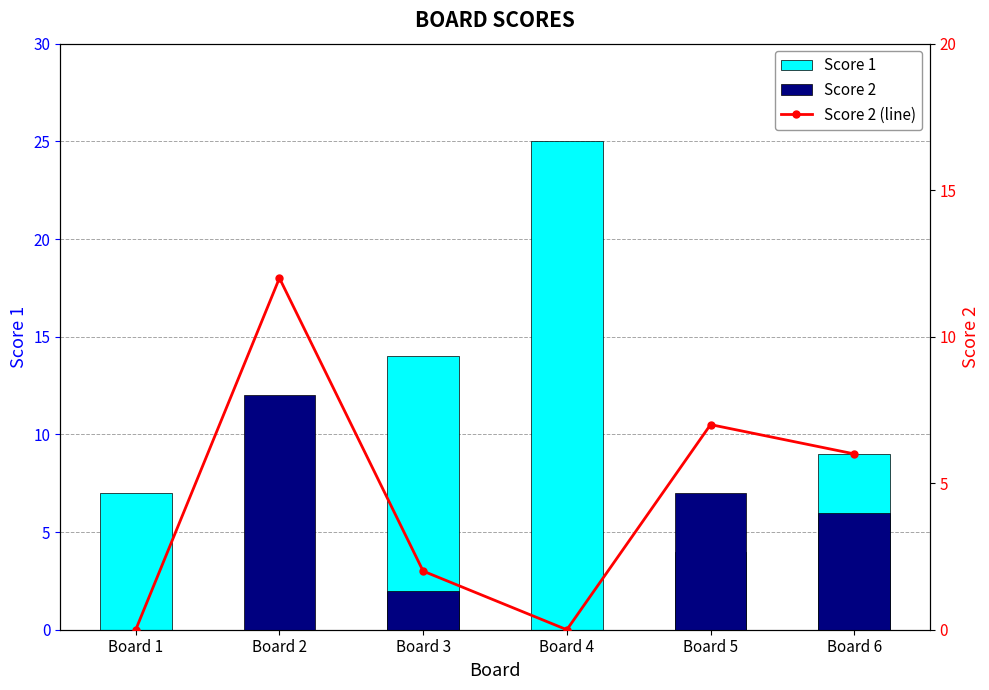

At how many categories does at least one series exceed 14?

1